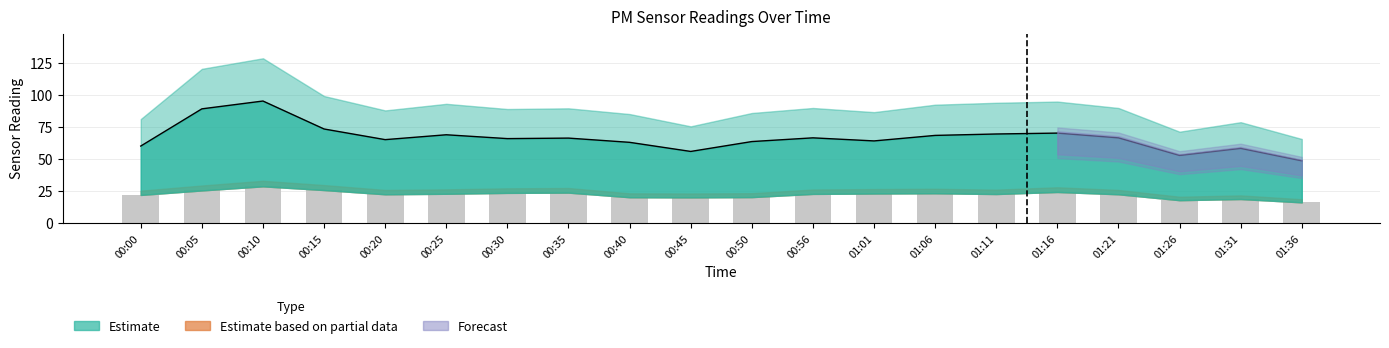

What is the difference between the second highest and minimum values in the P2 (raw) series?

9.6